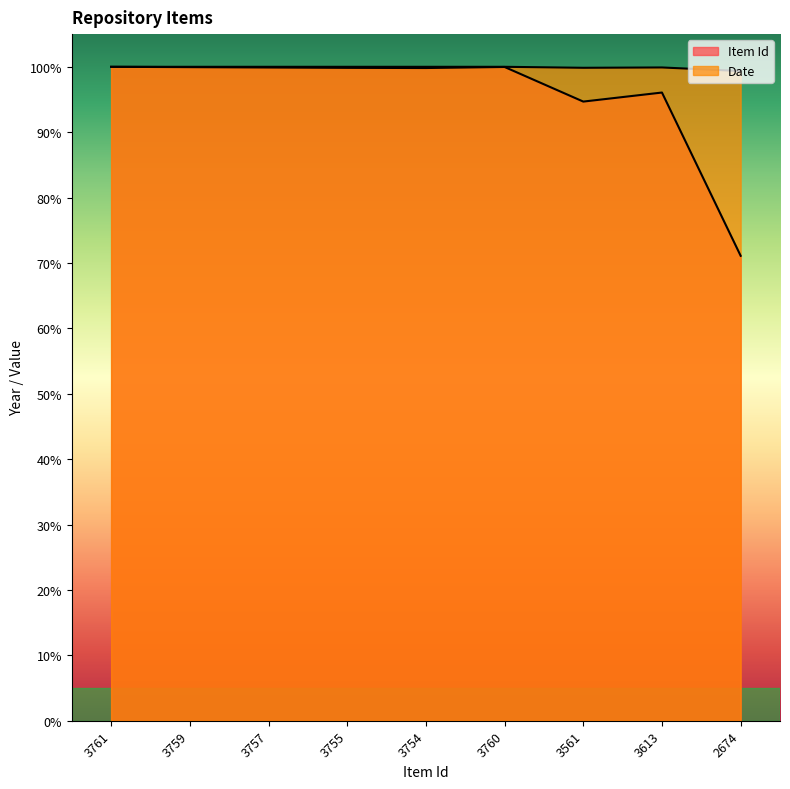

True or false: Item Id and Date intersect in this chart.

False